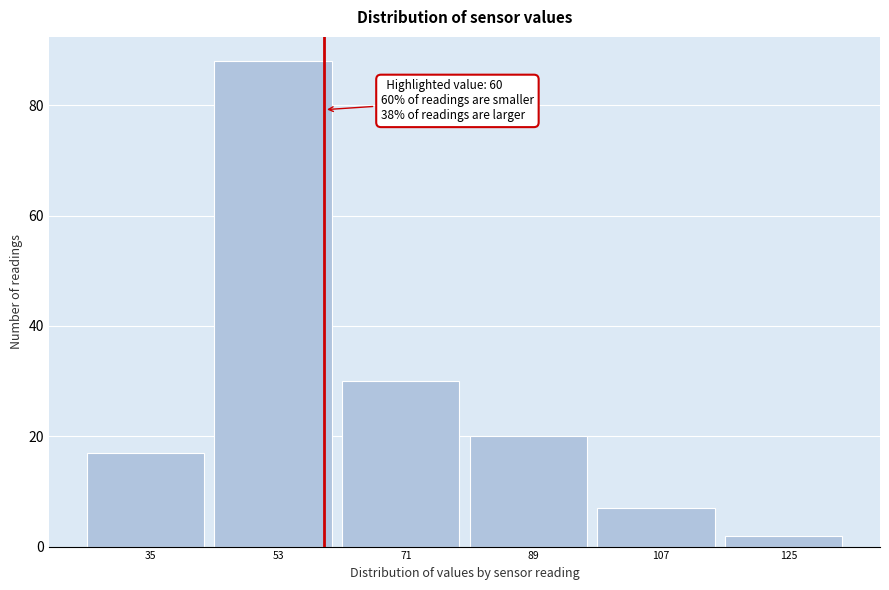

Which range on the x-axis has the tallest bar?

44.5 to 62.5